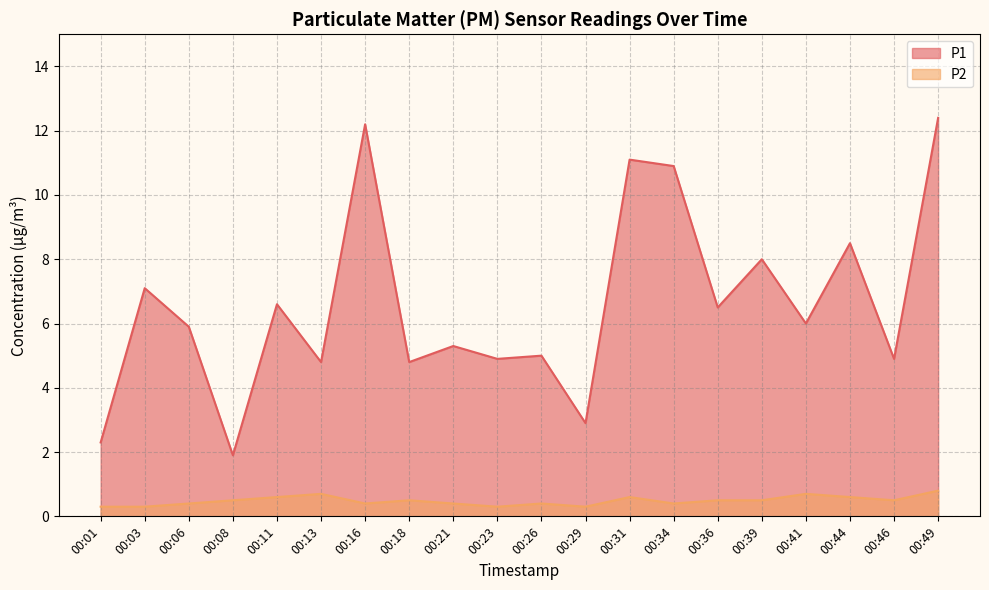

What is the total value across all series at 00:06?

6.3